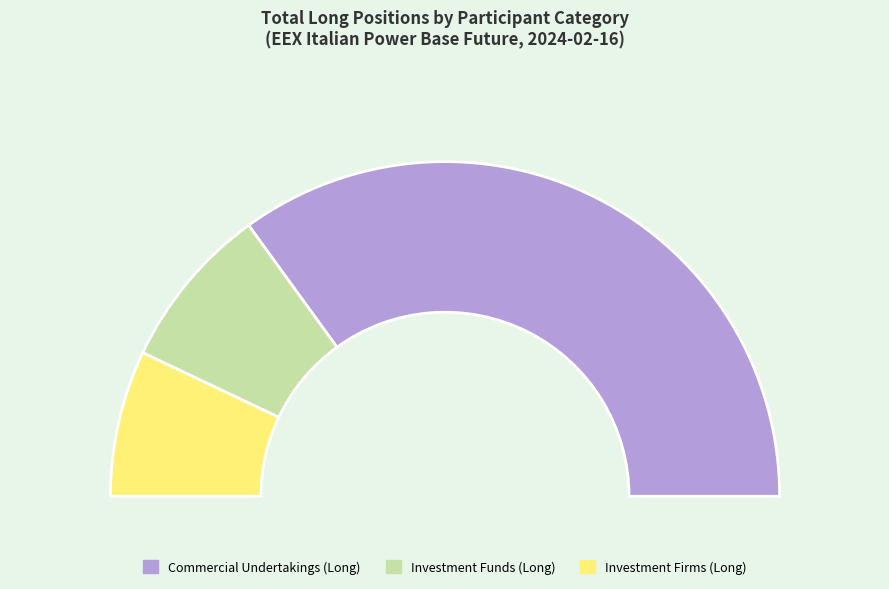

Is the sum of Investment Funds Long and Commercial Undertakings Long greater than half?

Yes